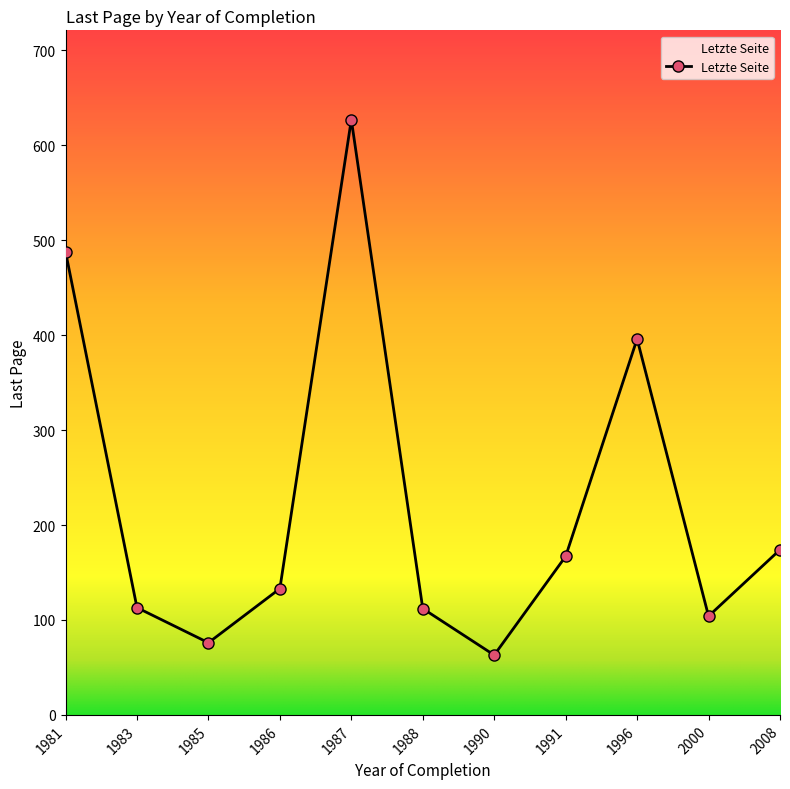

What is the average value?

223